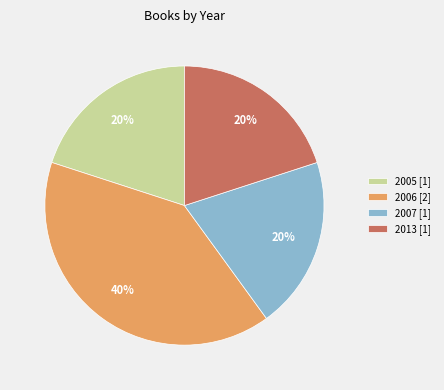

To the nearest percent, what is the average slice percentage?

25%